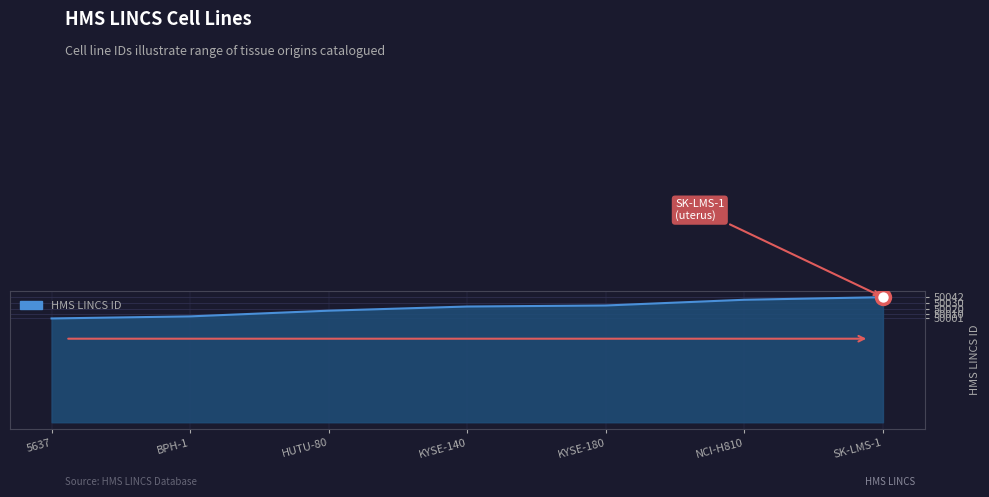

Reading left to right, extract all data points from this chart.

5637=50001	BPH-1=50005	HUTU-80=50016	KYSE-140=50024	KYSE-180=50026	NCI-H810=50037	SK-LMS-1=50042